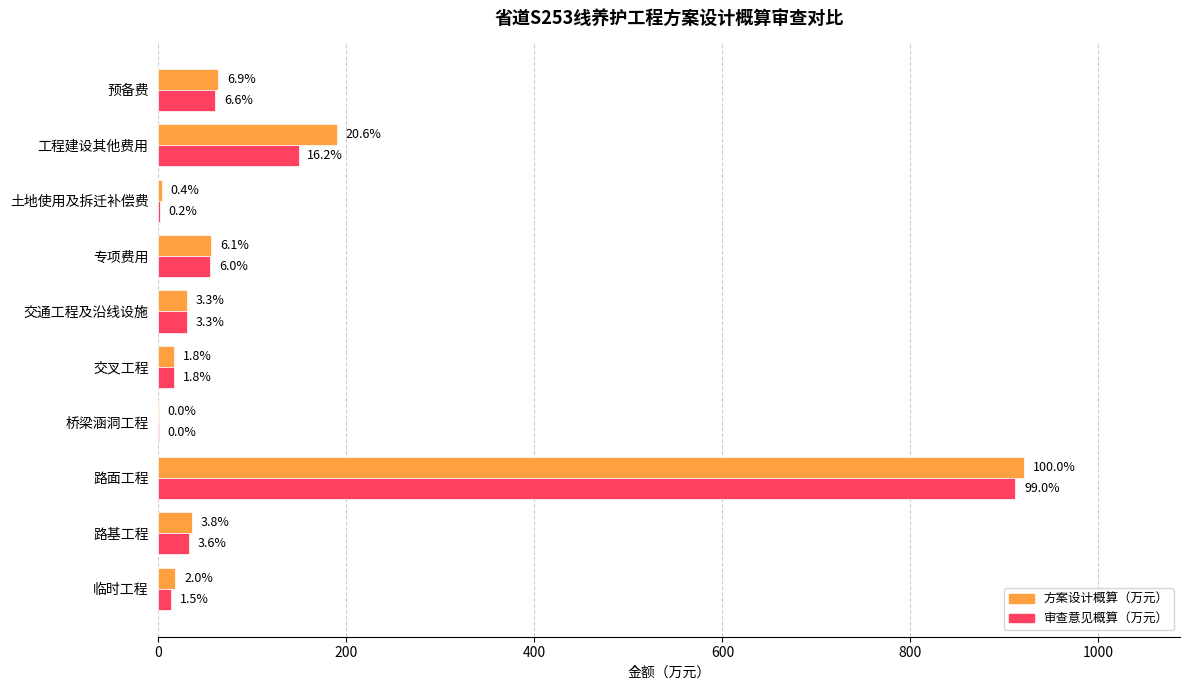

What are all the series names shown in the legend?

方案设计概算（万元）, 审查意见概算（万元）